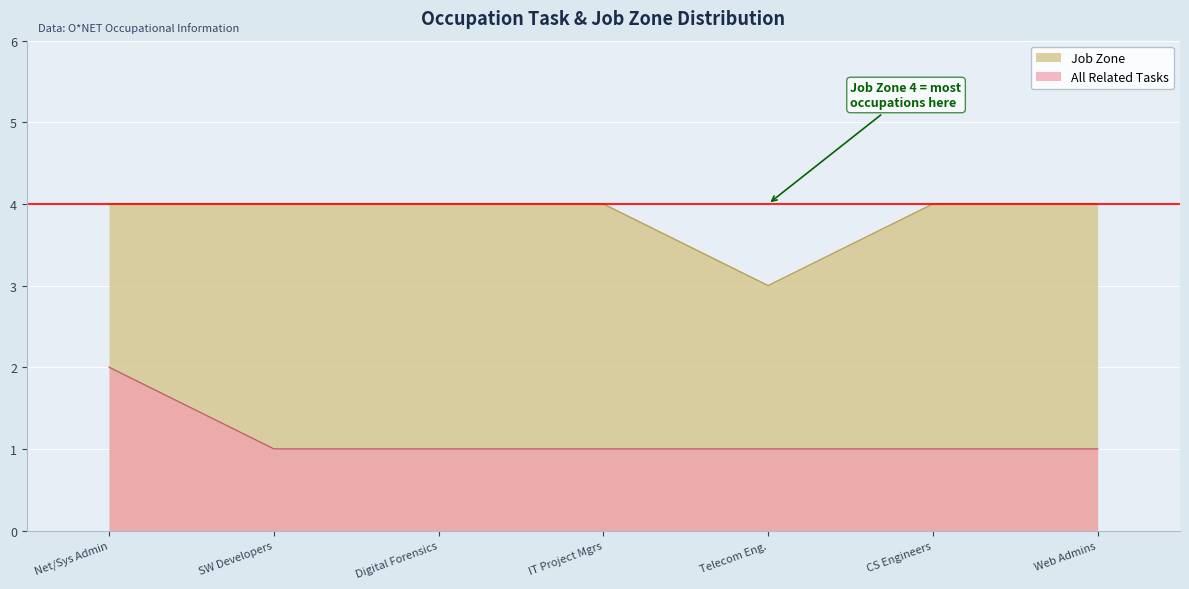

Reading left to right, list all the values displayed in this chart.

All Related Tasks: 2	1	1	1	1	1	1
Job Zone: 4	4	4	4	3	4	4